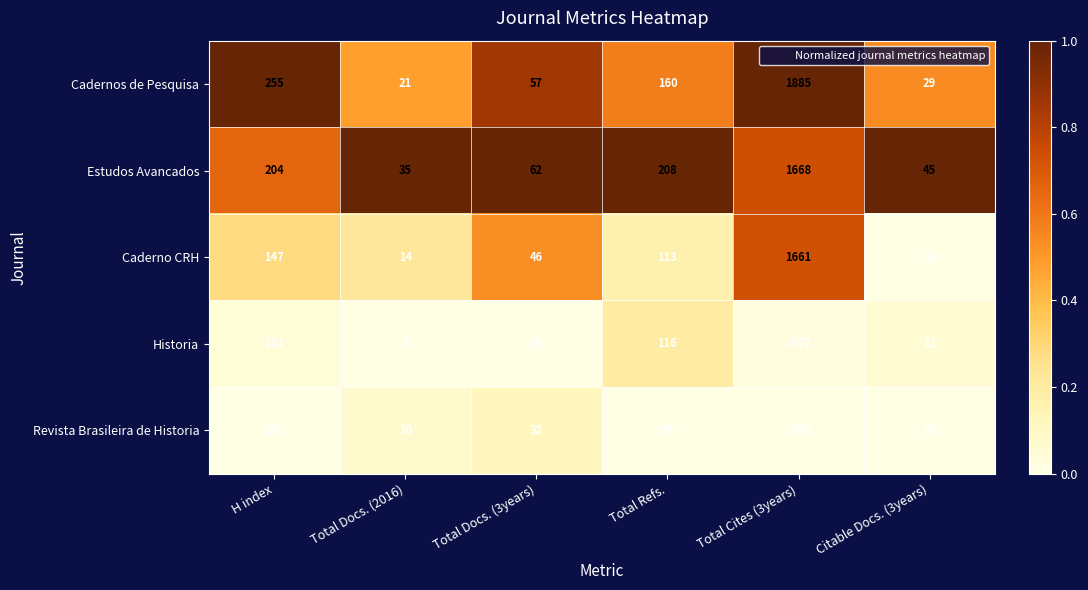

What is the total value across all series at Total Docs. (3years)?

225